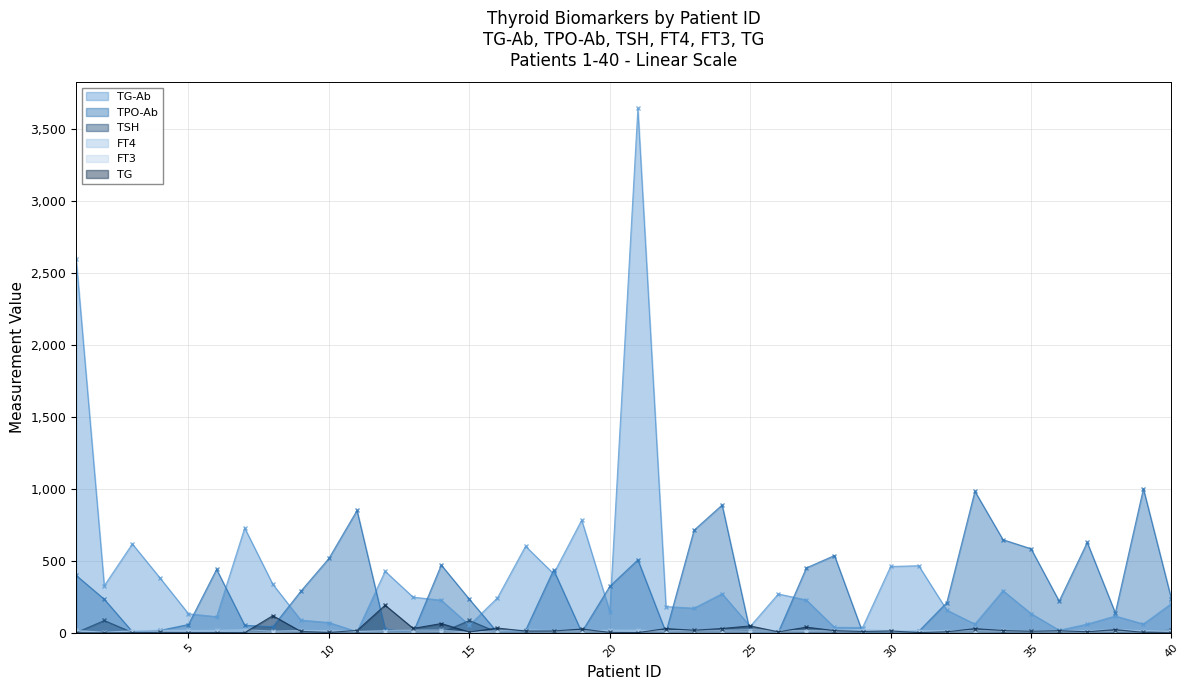

How many lines are shown in the chart?

6